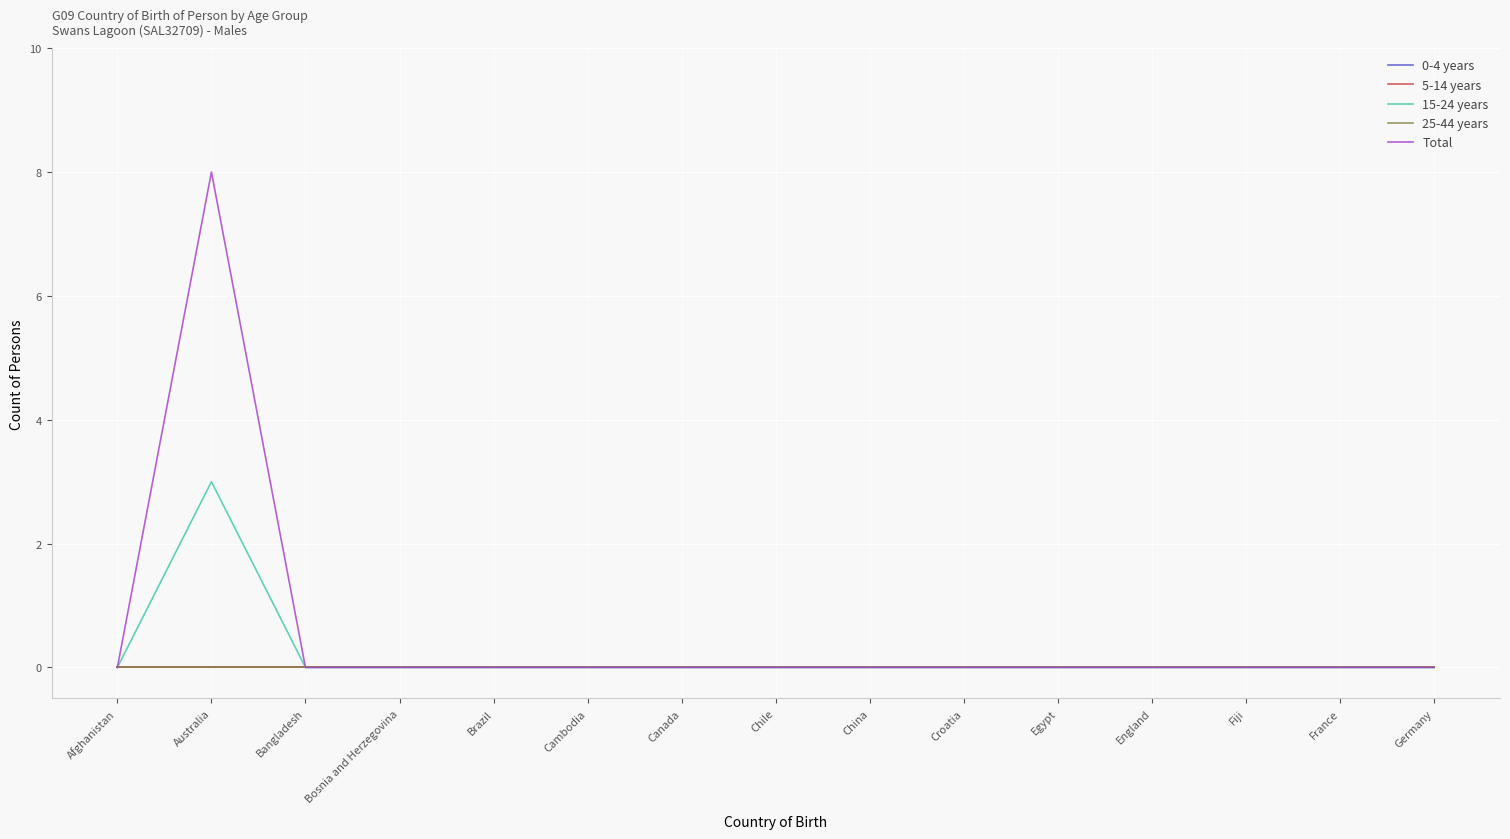

True or false: 15-24 years and Total cross at least once.

False